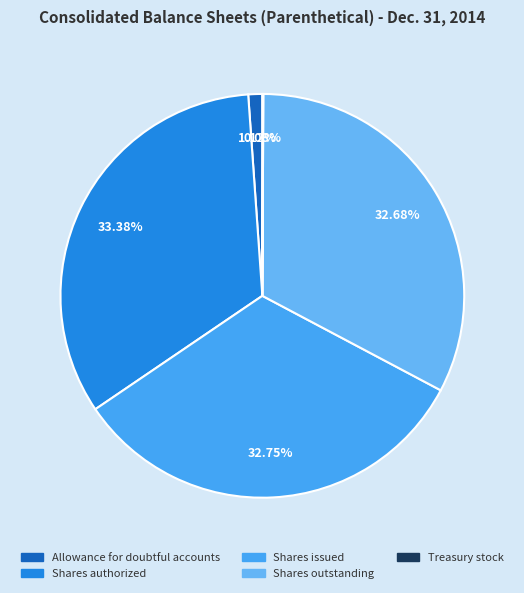

Count the number of slices in the pie.

5